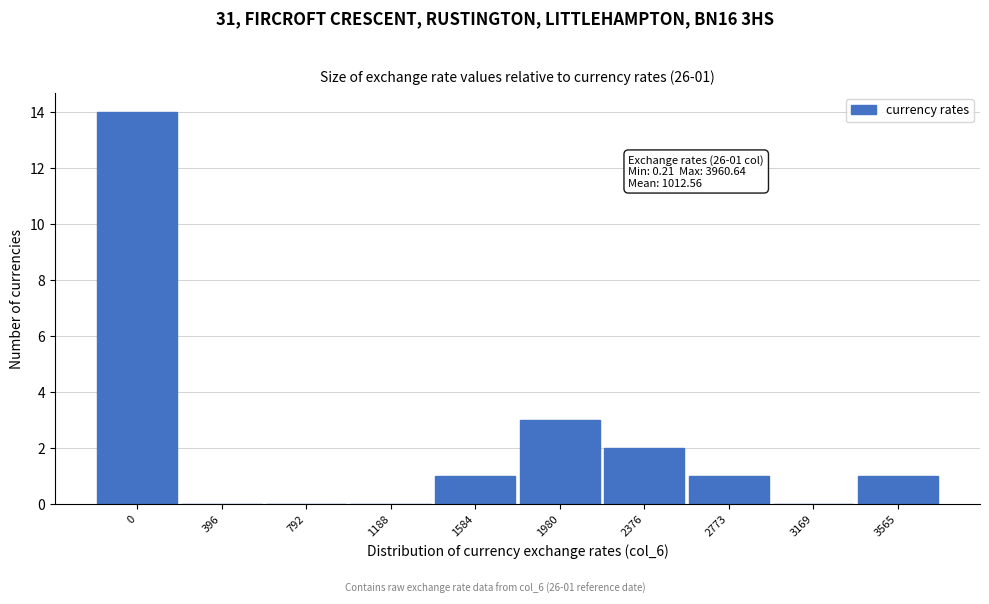

Reading right to left, transcribe all the data shown in this chart.

3565=1	3169=0	2773=1	2376=2	1980=3	1584=1	1188=0	792=0	396=0	0=14